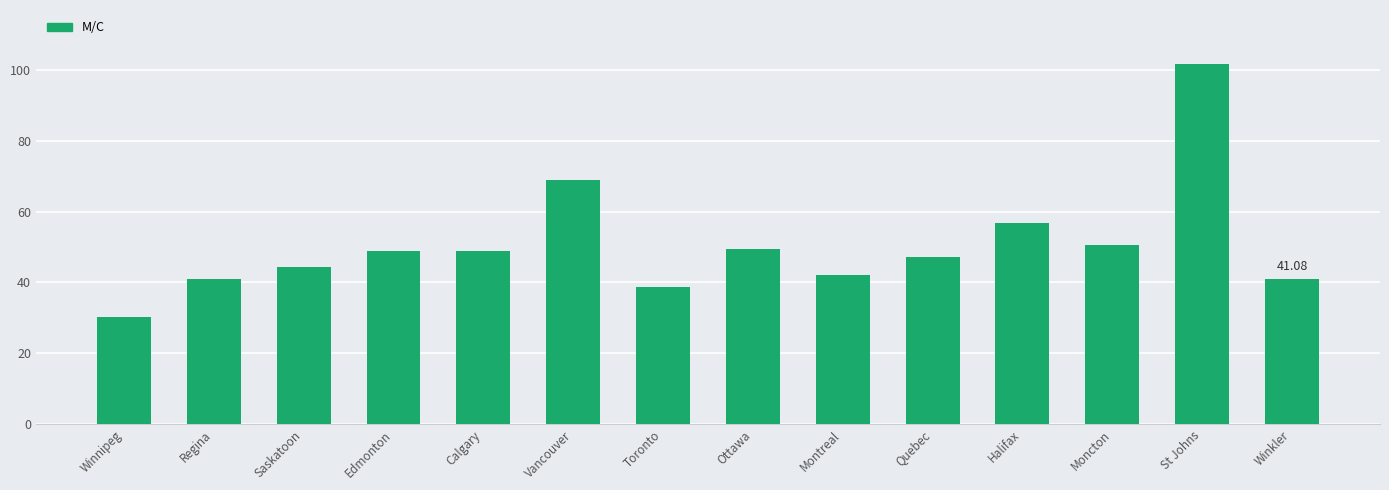

What is the value of the 6th bar from the left?

68.8